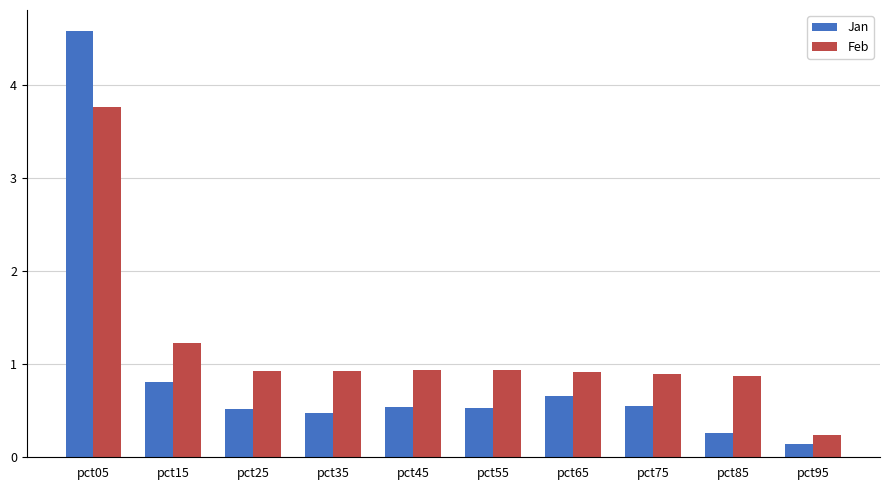

What is the value of the Jan bar at the 2nd from the left?

0.8